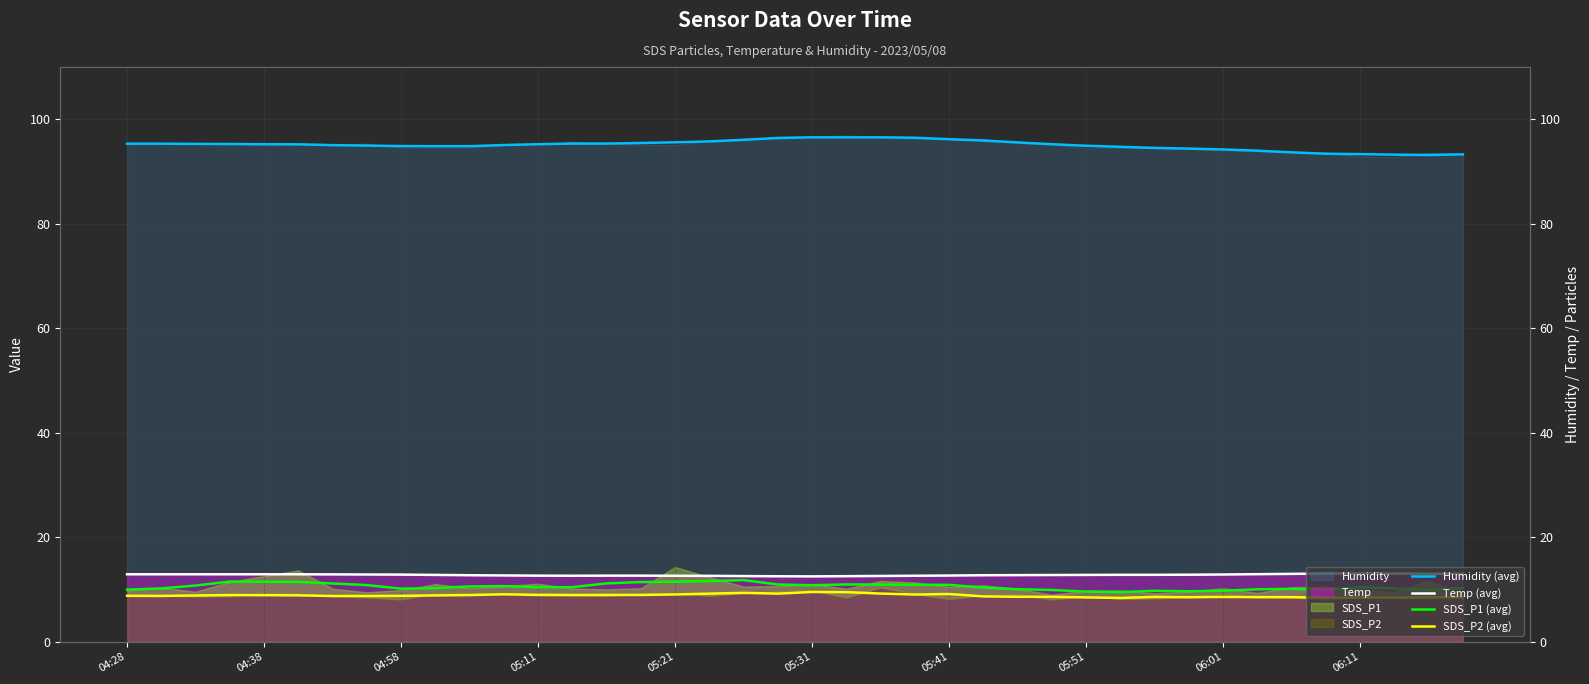

At how many categories does at least one series exceed 38?

40